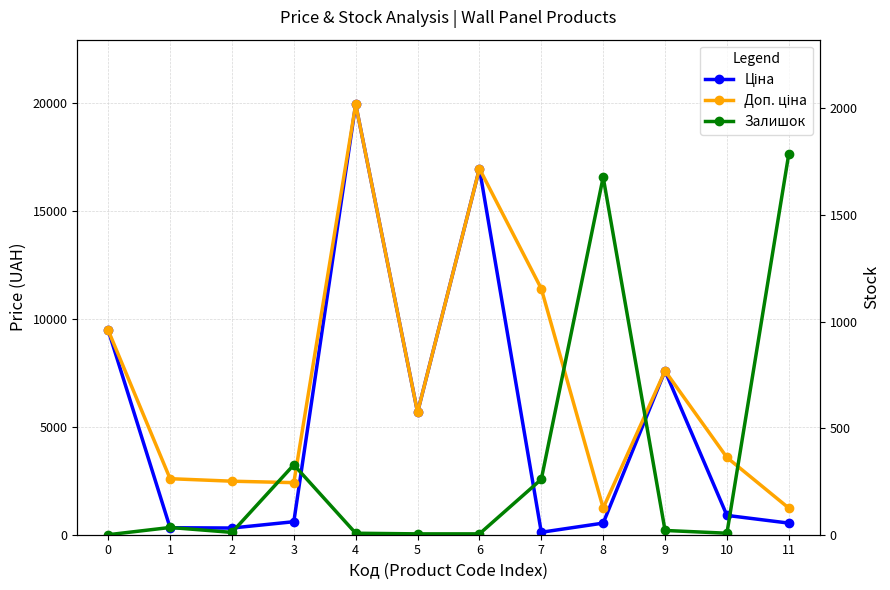

What is the difference between the second highest and minimum values in the Залишок series?

1677.0